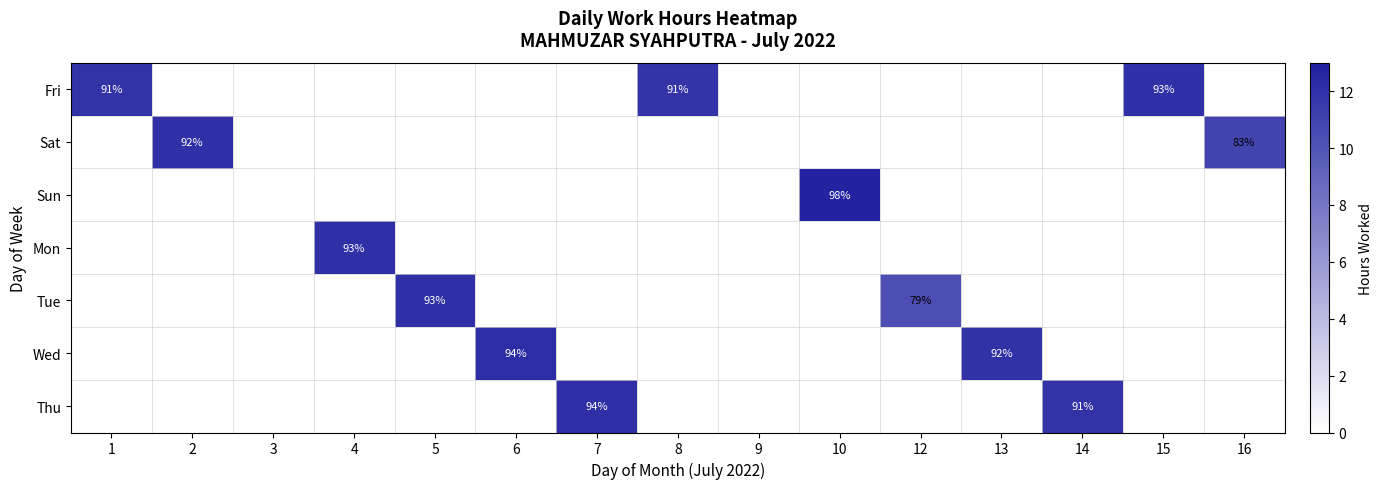

At which category is the sum across all series the highest?

10